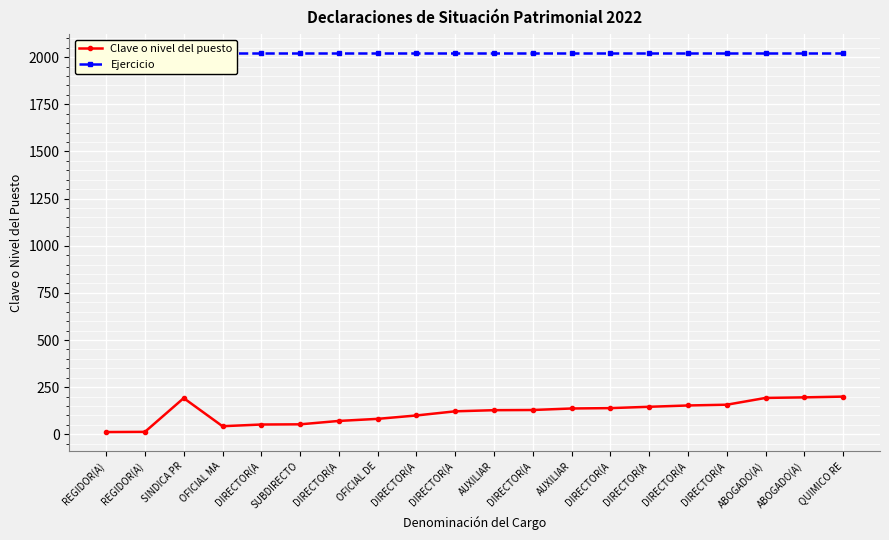

What are all the series names shown in the legend?

Clave o nivel del puesto, Ejercicio